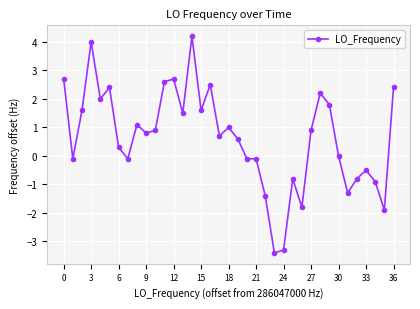

What is the value of the 4th point from the left?

4.0